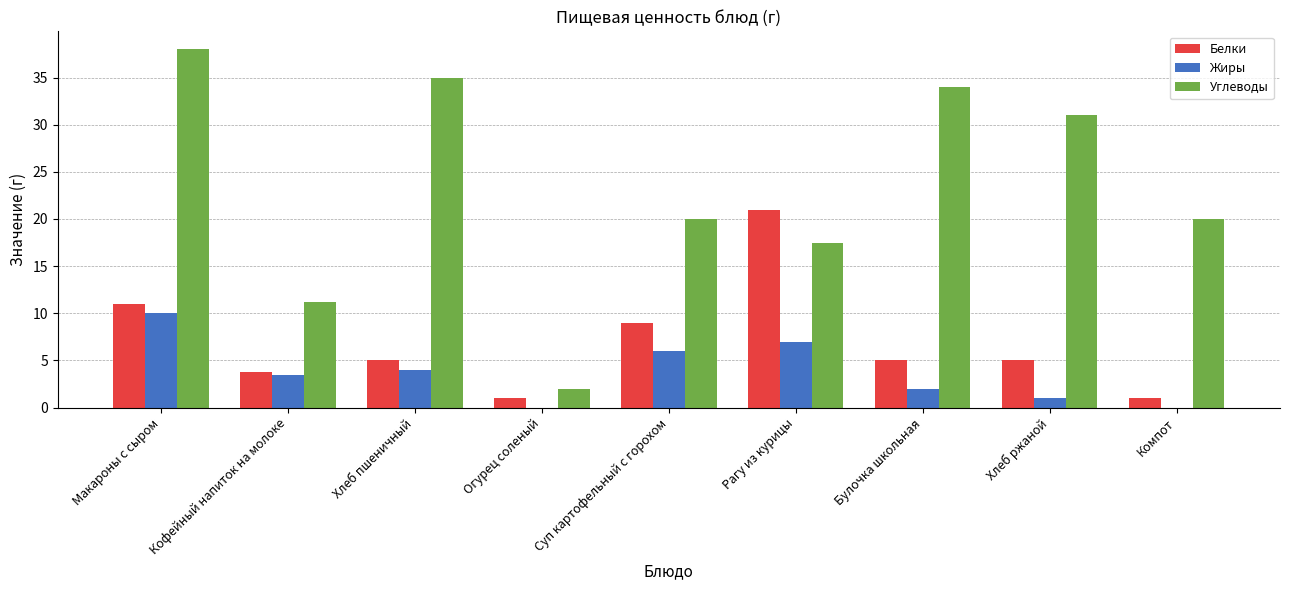

At which category is the sum across all series the highest?

Макароны с сыром